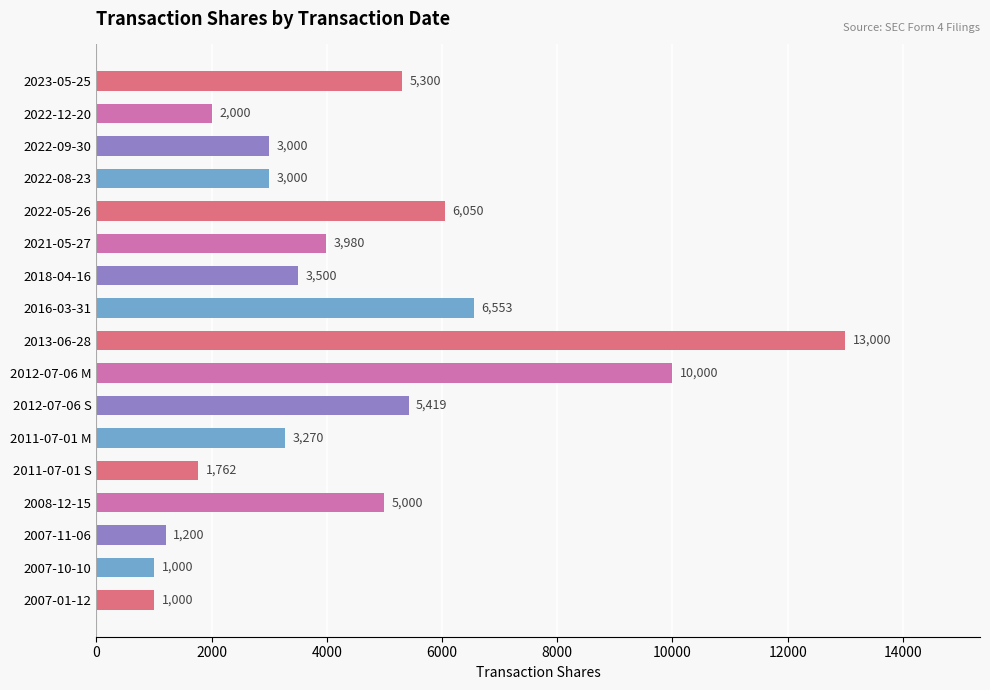

Are the bars horizontal?

Yes